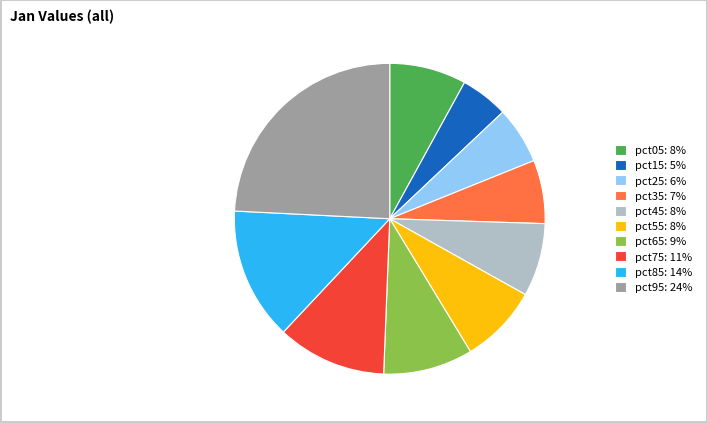

Combined, do pct25 and pct65 account for over 50%?

No